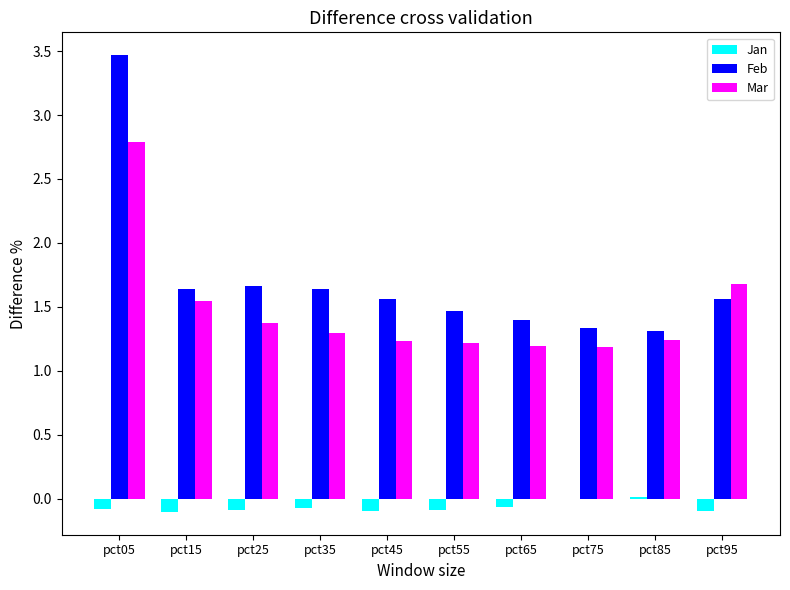

What is the sum of all Feb values?

17.0